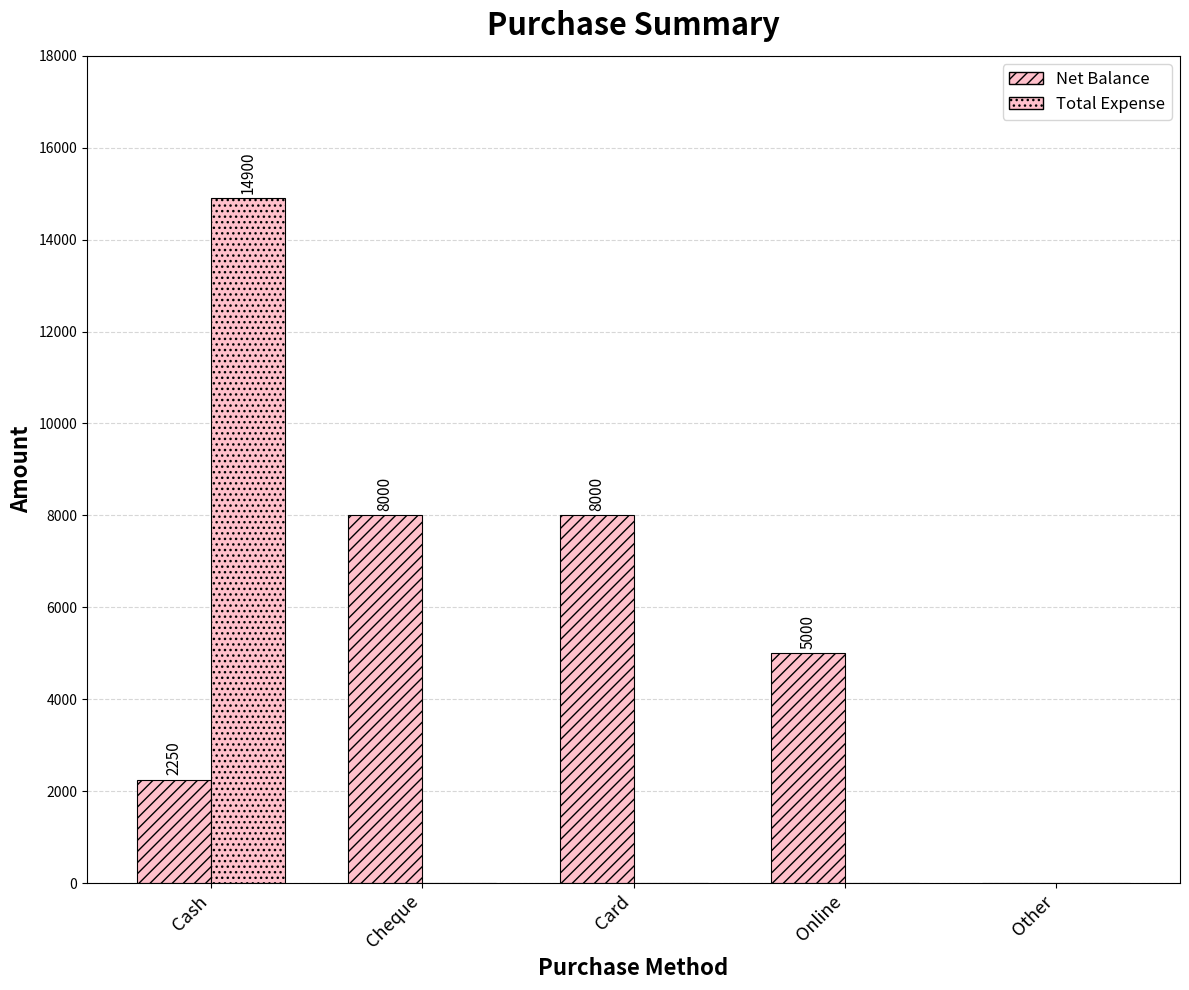

Are the bars horizontal?

No